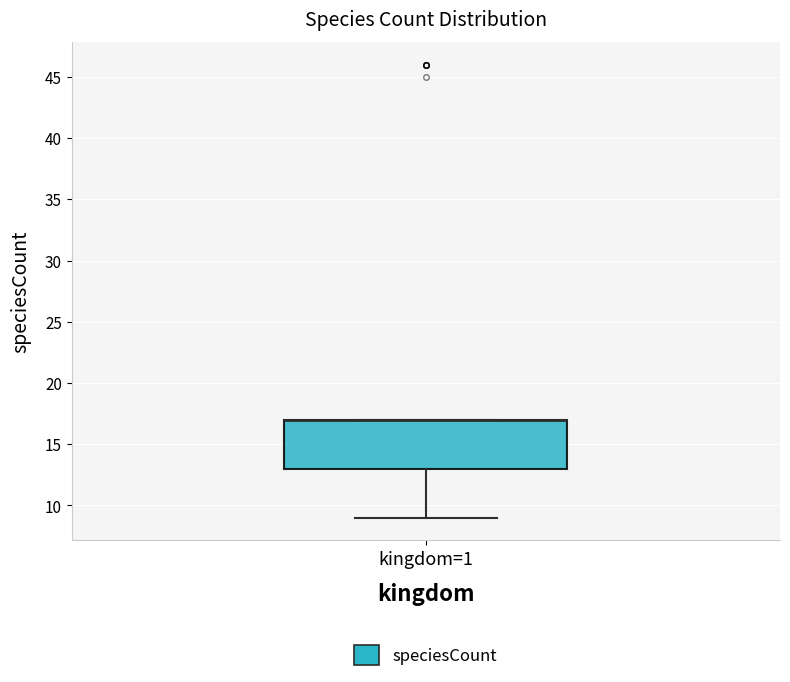

Where does the lower whisker of the box for kingdom=1 end on the y-axis? The values are not printed on the chart, so give them approximately, as read against the axis.

9